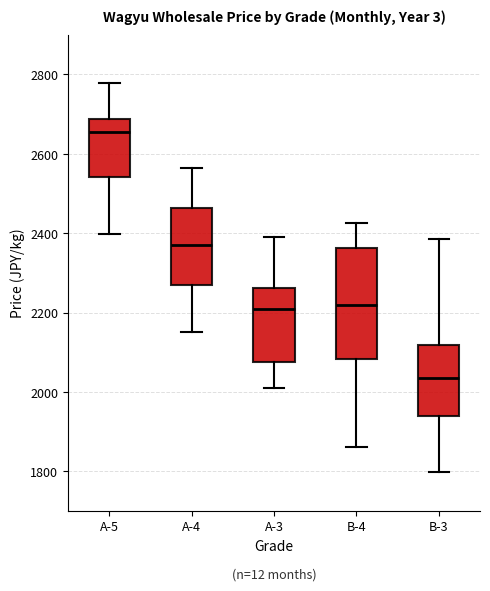

Where is the lower edge of the box for A-3 on the y-axis? The values are not printed on the chart, so give them approximately, as read against the axis.

2080